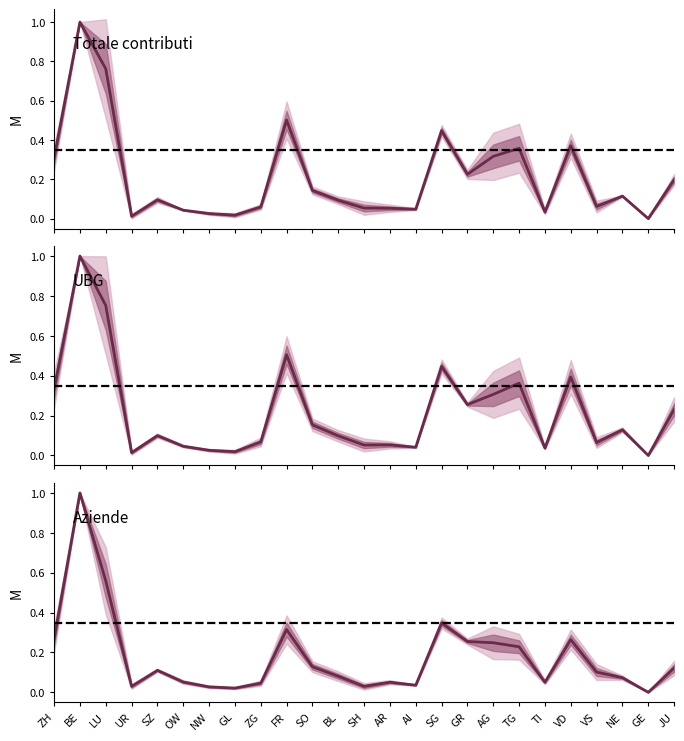

Reading left to right, extract all data points from this chart.

aziende_1: 0.3	1.0	0.6	0.0	0.1	0.1	0.0	0.0	0.0	0.3	0.1	0.1	0.0	0.1	0.0	0.3	0.3	0.2	0.2	0.1	0.3	0.1	0.1	0.0	0.1
ubg_1: 0.3	1.0	0.8	0.0	0.1	0.0	0.0	0.0	0.1	0.5	0.2	0.1	0.1	0.1	0.0	0.4	0.3	0.3	0.4	0.0	0.4	0.1	0.1	0.0	0.2
totale_1: 0.3	1.0	0.8	0.0	0.1	0.0	0.0	0.0	0.1	0.5	0.1	0.1	0.1	0.1	0.0	0.4	0.2	0.3	0.4	0.0	0.4	0.1	0.1	0.0	0.2